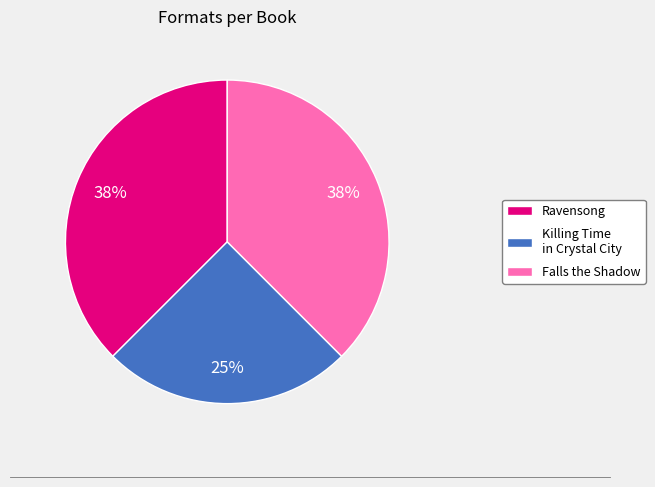

True or false: Ravensong accounts for 23% of the total.

False